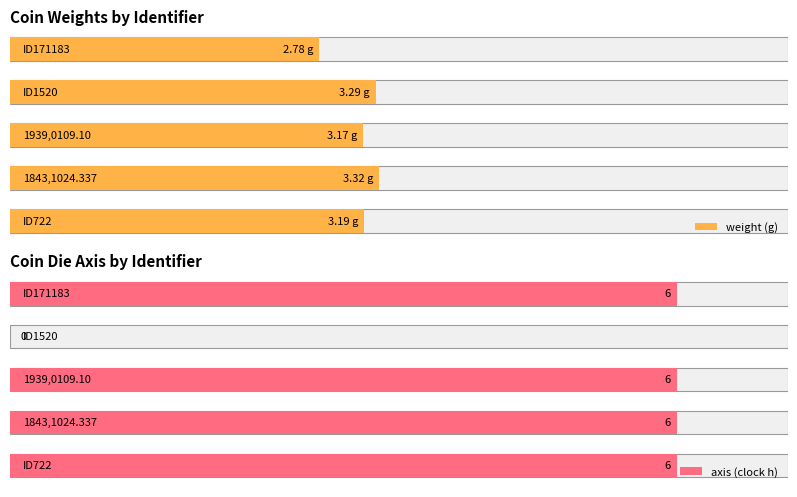

Is the value of axis at ID1520 greater than the value of weight at ID1520?

No